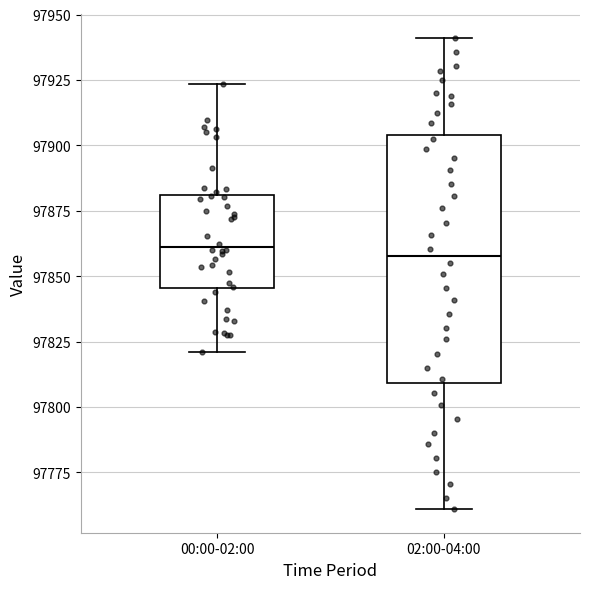

Reading left to right, transcribe this box plot: for each box, give where its median line is, the range the box spans, and where its two whiskers end, as read against the y-axis. The values are not printed on the chart, so give them approximately, as read against the axis.

00:00-02:00: median 97860, box 97845 to 97880, whiskers 97820 to 97925
02:00-04:00: median 97860, box 97810 to 97905, whiskers 97760 to 97940